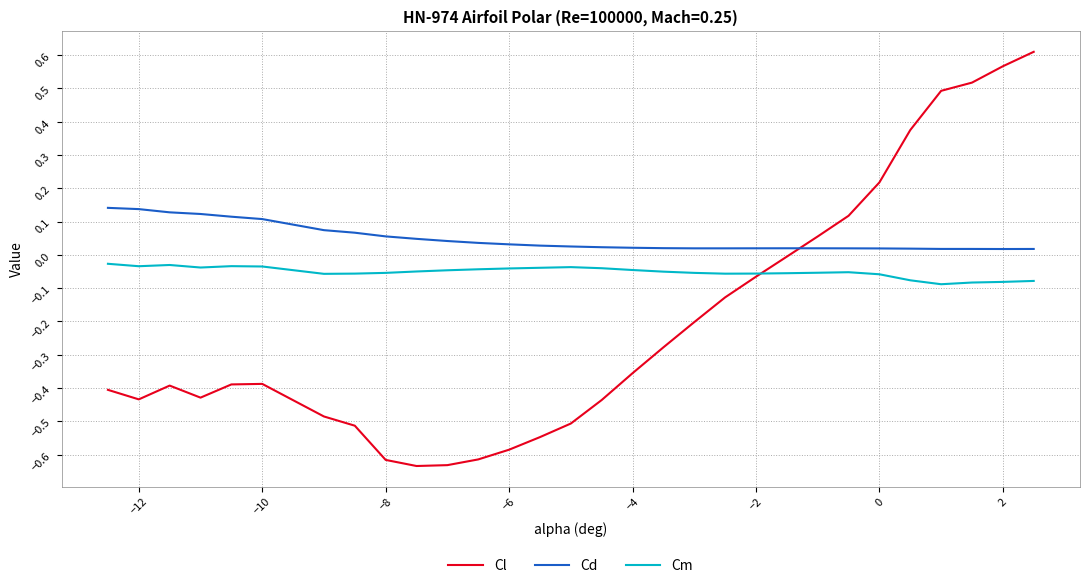

Which series has the largest total across all categories?

Cd